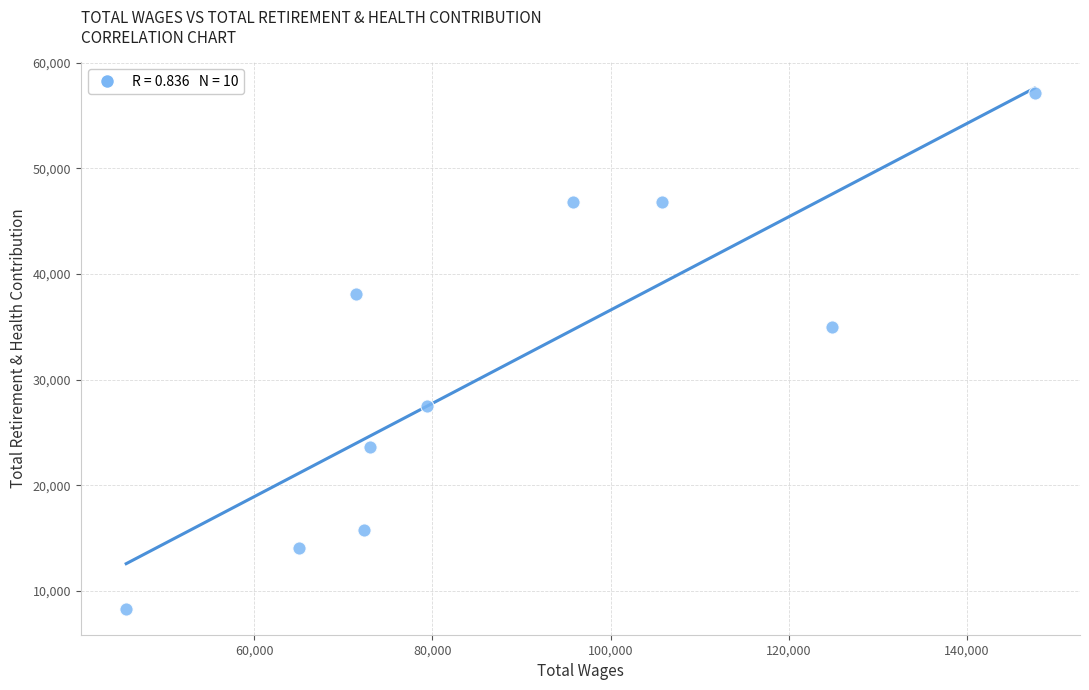

What is the range of Y values (max minus min)?

48745